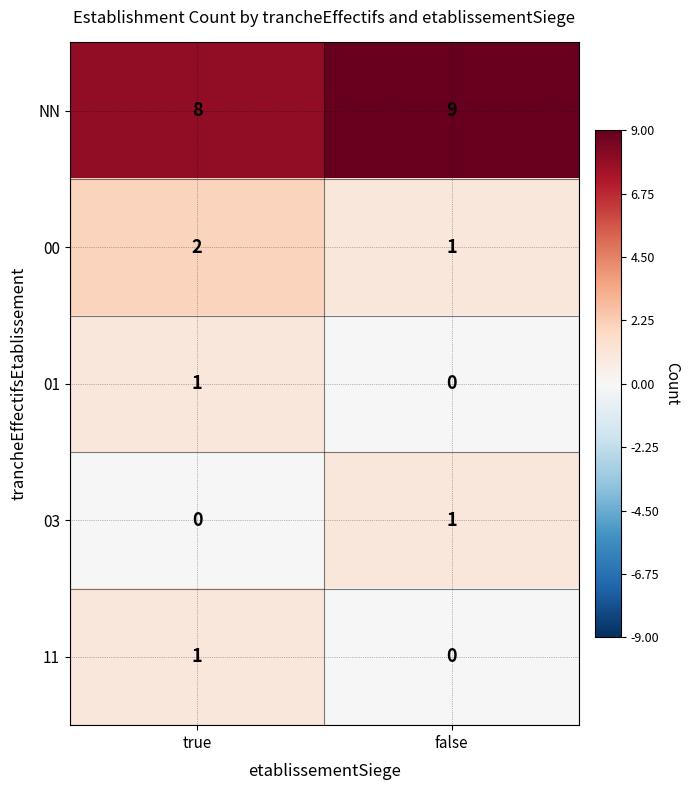

What is the spread (max minus min) of values at false?

9